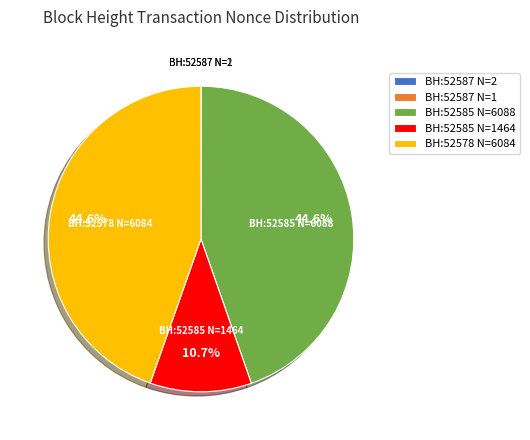

Is there a majority slice in this chart?

No